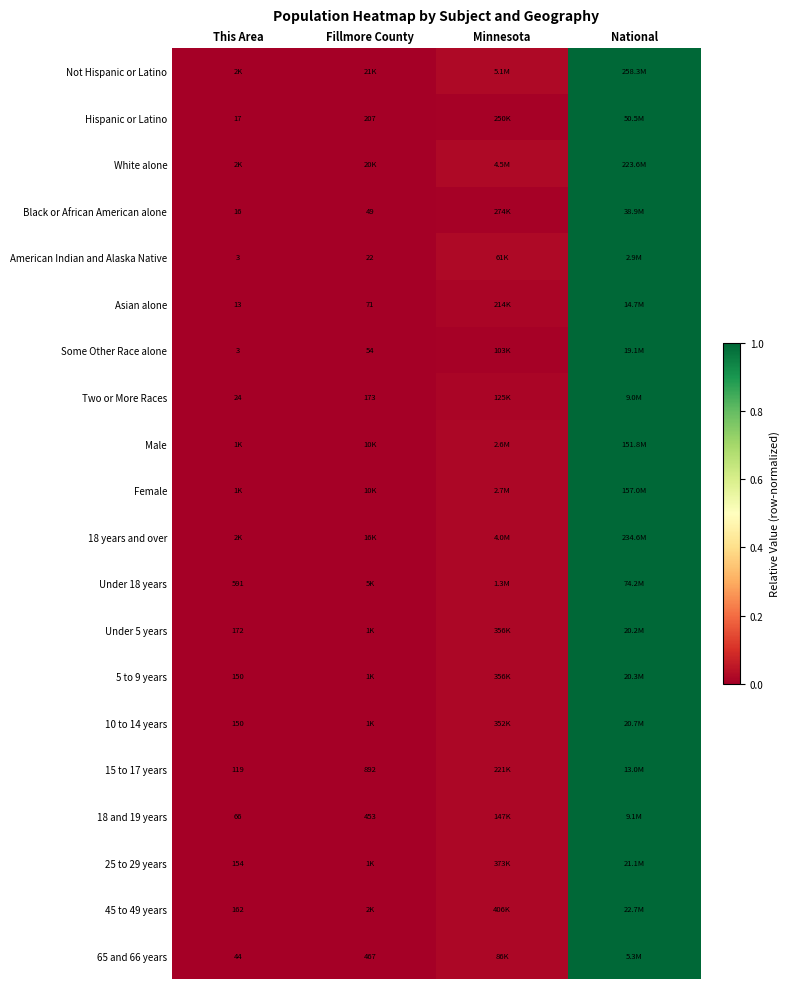

True or false: American Indian and Alaska Native has a value of 0.3 at This Area.

False